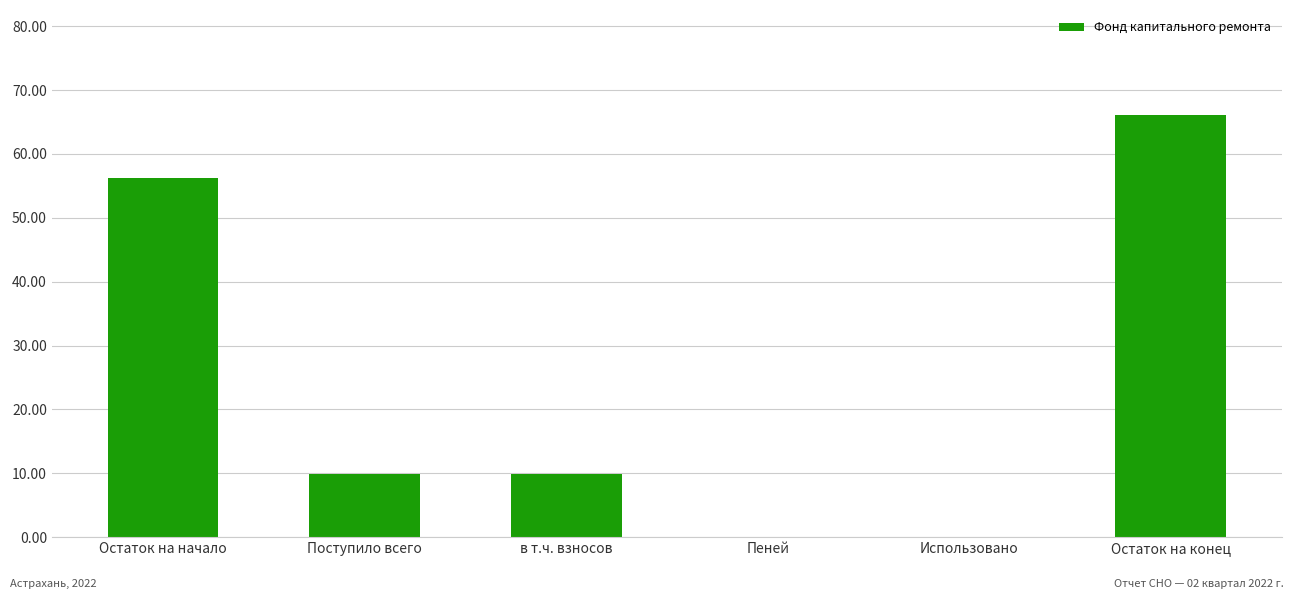

What is the maximum value shown in the chart?

66.0